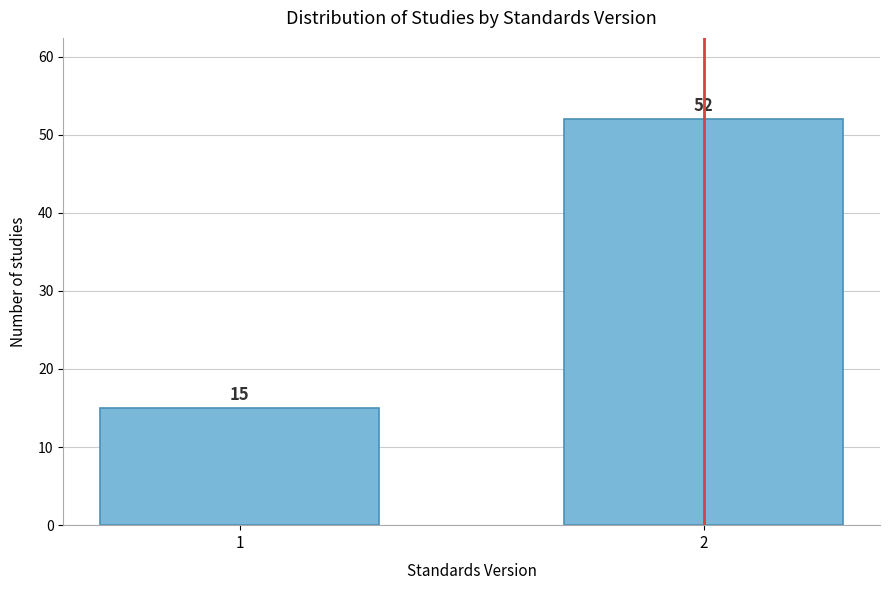

Reading left to right, transcribe all the data shown in this chart.

15	52